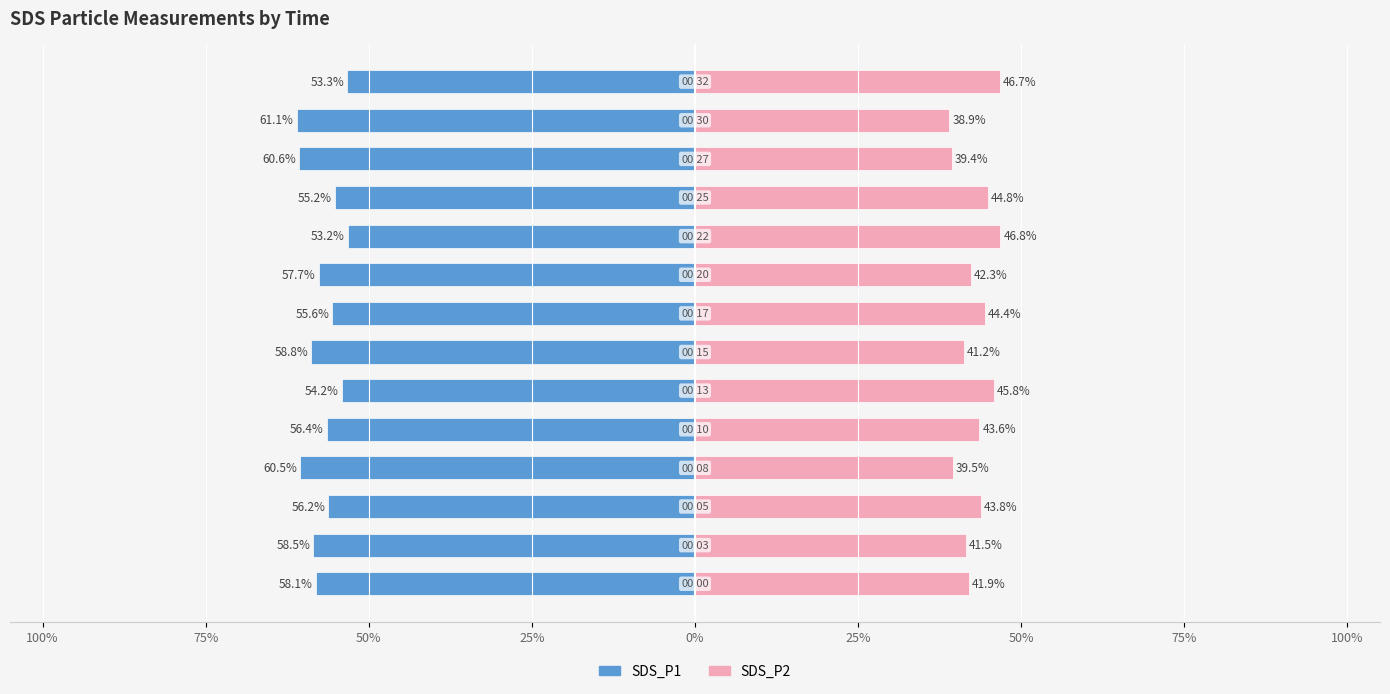

Read the SDS_P2 value at 50%.

43.8